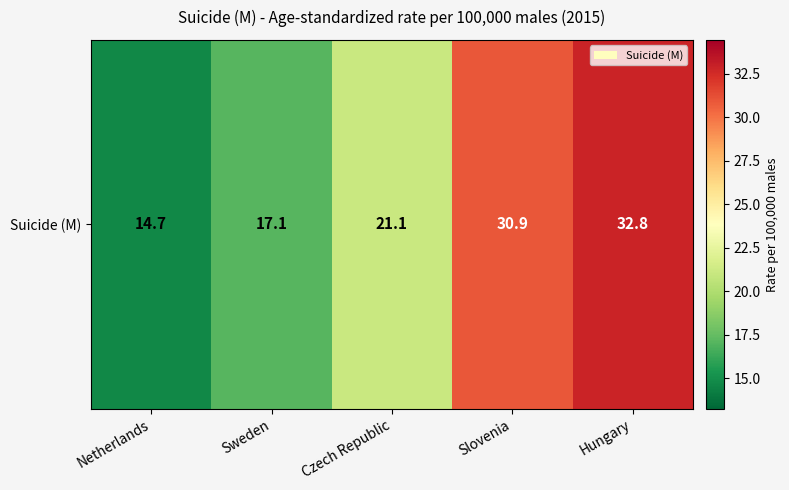

Rank the categories by value from lowest to highest.

Netherlands, Sweden, Czech Republic, Slovenia, Hungary